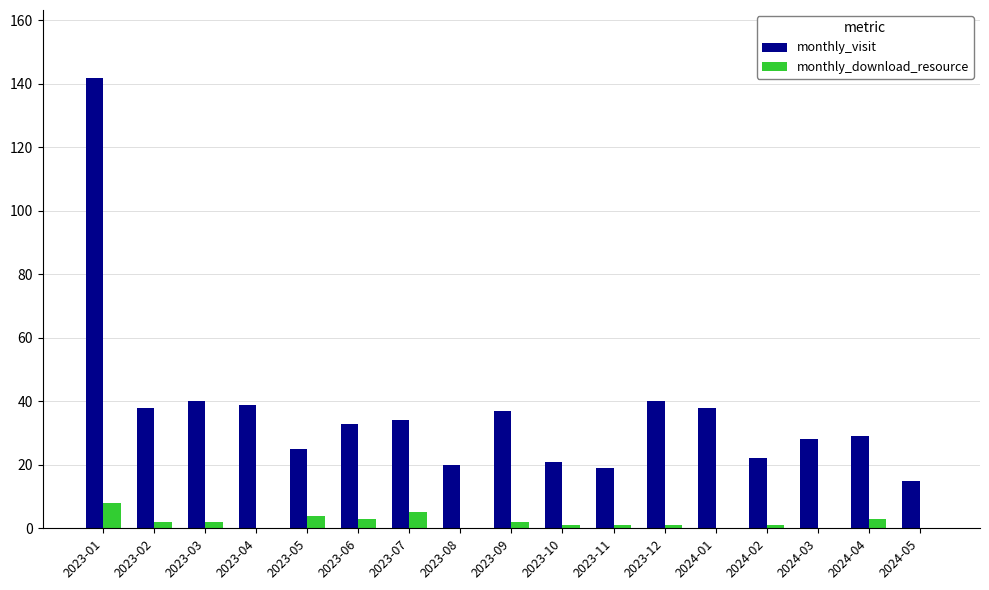

Reading right to left, transcribe all the data shown in this chart.

monthly_visit: 2024-05=15	2024-04=29	2024-03=28	2024-02=22	2024-01=38	2023-12=40	2023-11=19	2023-10=21	2023-09=37	2023-08=20	2023-07=34	2023-06=33	2023-05=25	2023-04=39	2023-03=40	2023-02=38	2023-01=142
monthly_download_resource: 2024-05=0	2024-04=3	2024-03=0	2024-02=1	2024-01=0	2023-12=1	2023-11=1	2023-10=1	2023-09=2	2023-08=0	2023-07=5	2023-06=3	2023-05=4	2023-04=0	2023-03=2	2023-02=2	2023-01=8